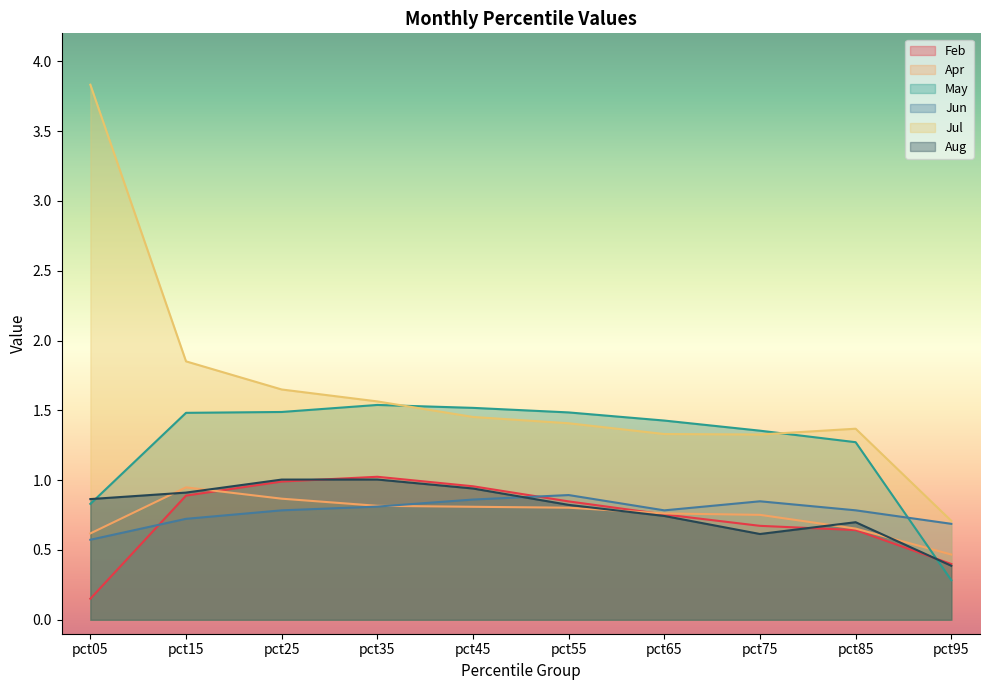

What are all the series names shown in the legend?

Feb, Apr, May, Jun, Jul, Aug